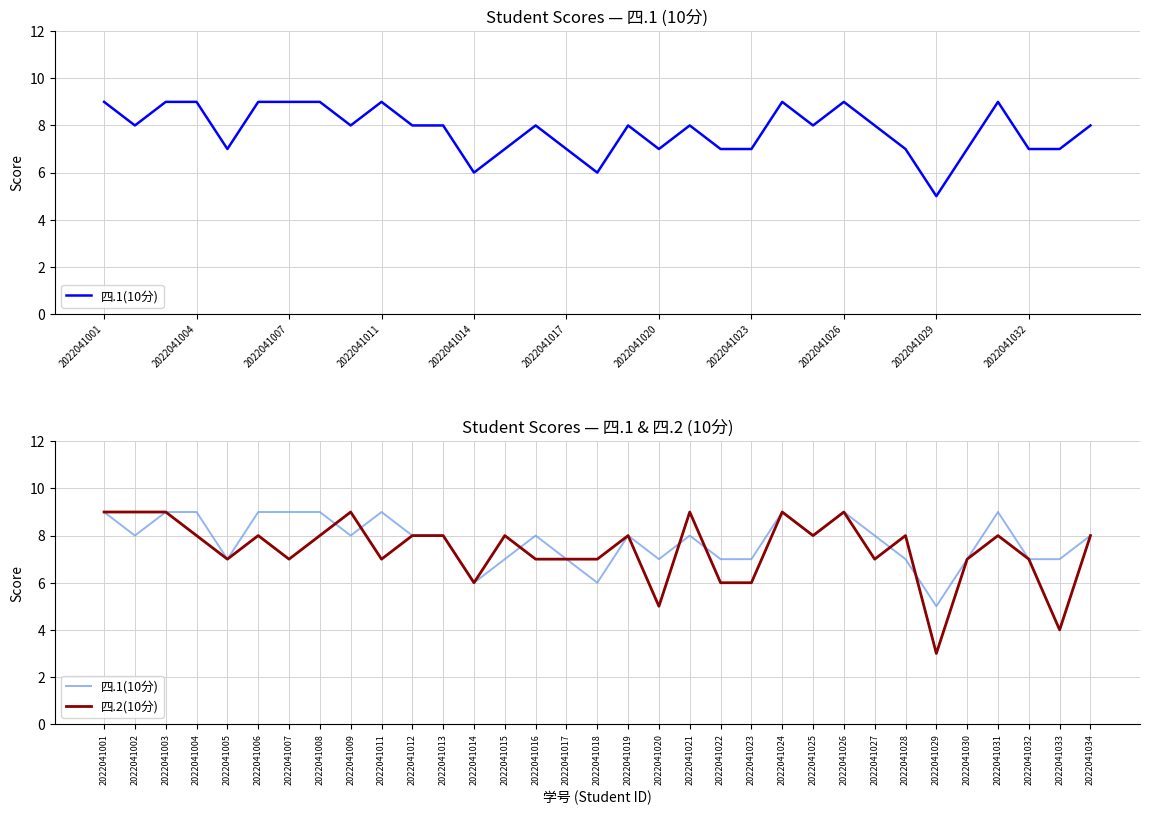

True or false: 四.1(10分) has more than 1 interior local peaks.

True